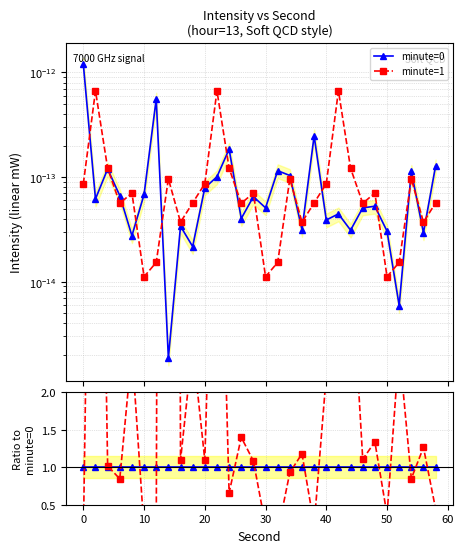

Which series ends up on top after the final intersection of minute=0 and minute=1?

minute=0